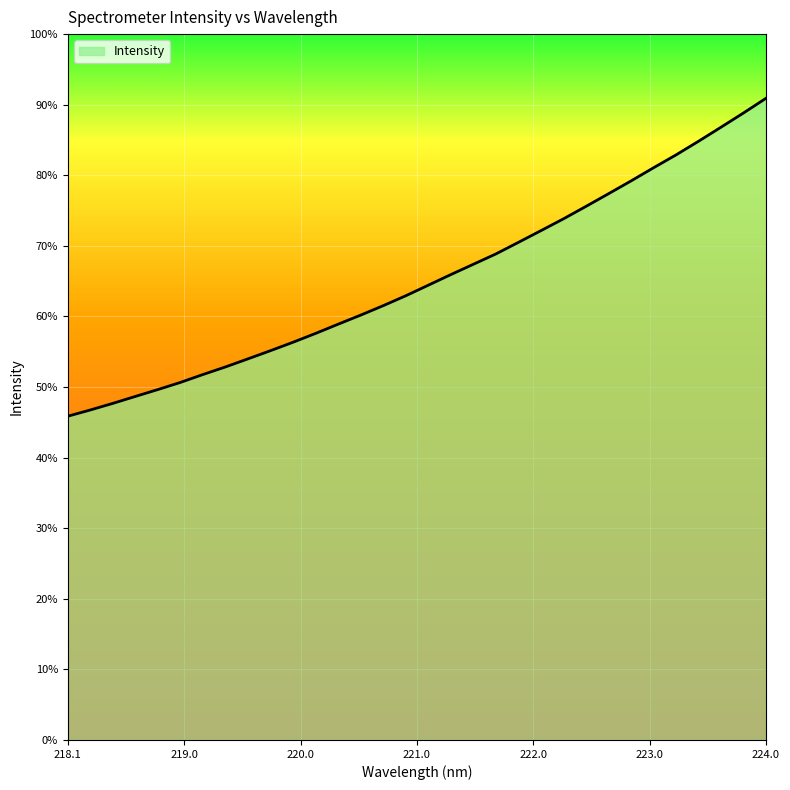

Does the chart have visible grid lines?

Yes